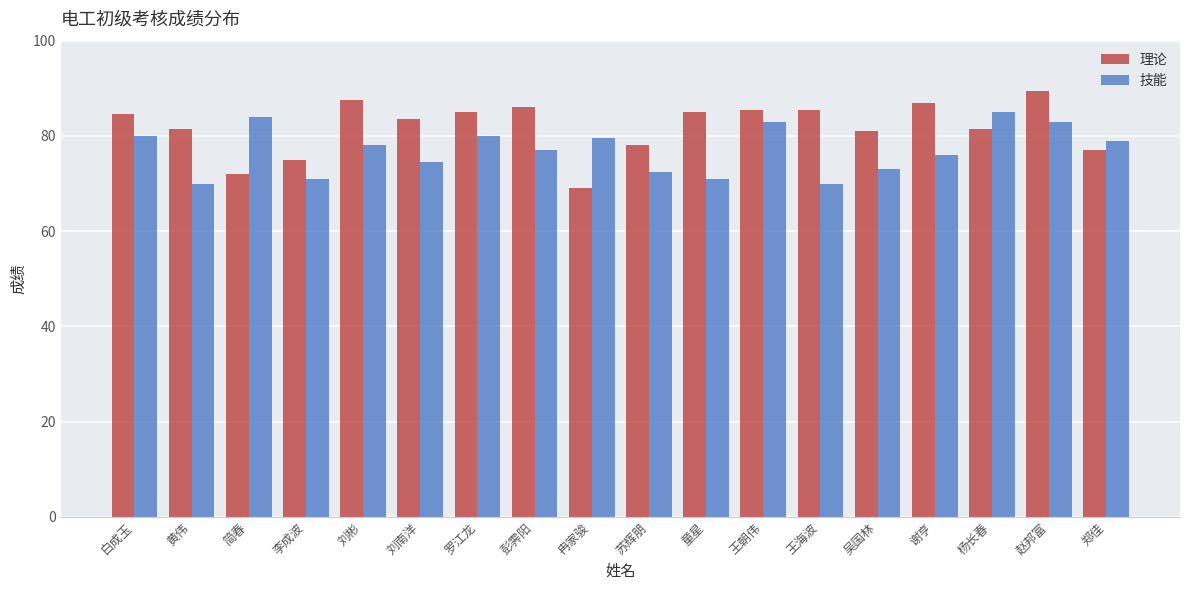

What is the difference between the maximum and minimum values in the 技能 series?

15.0